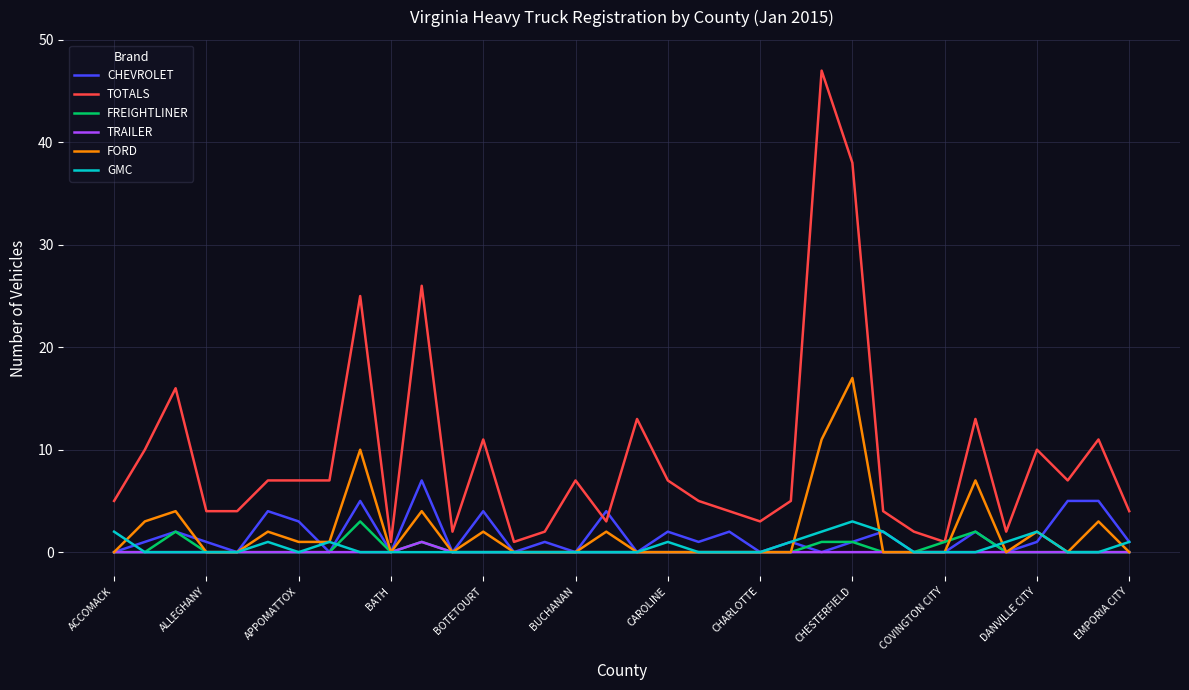

What are all the series names shown in the legend?

CHEVROLET, TOTALS, FREIGHTLINER, TRAILER, FORD, GMC